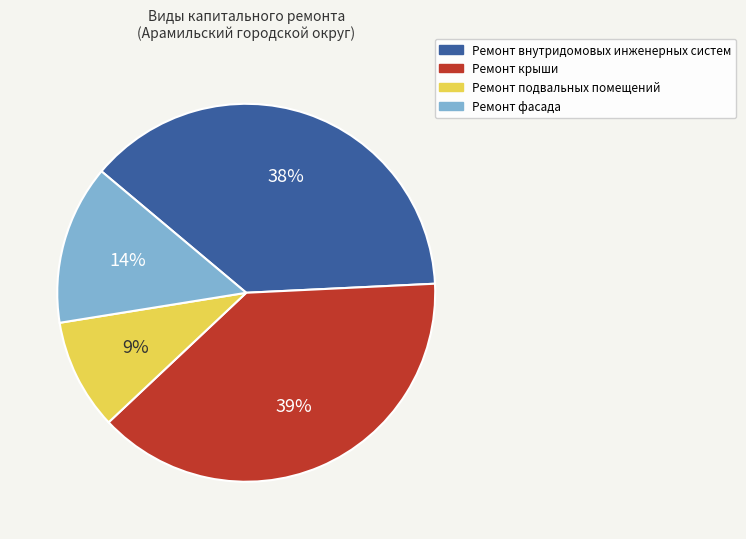

To the nearest percent, what is the average slice percentage?

25%